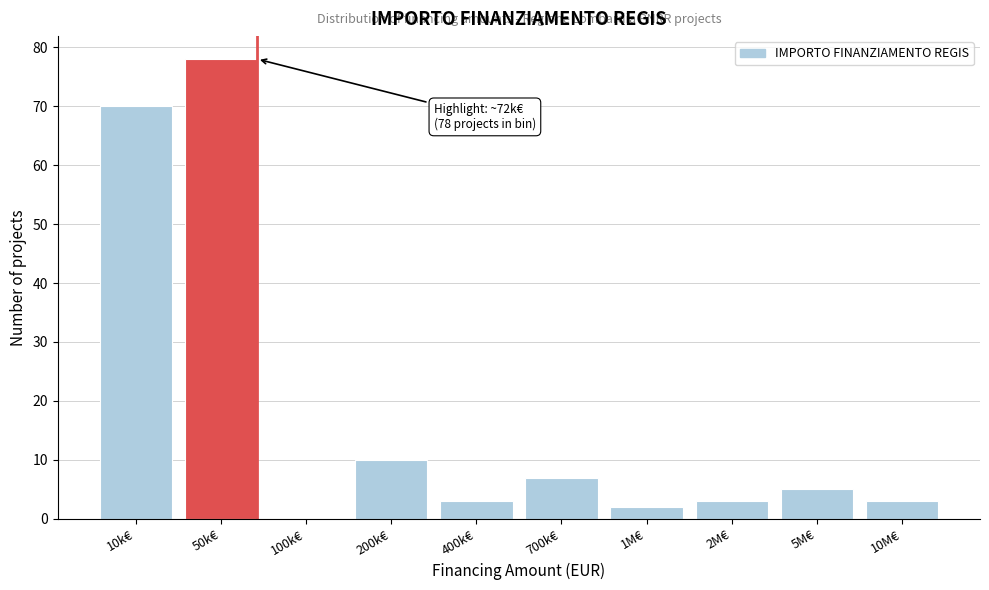

Reading right to left, extract all data points from this chart.

10M€=3	5M€=5	2M€=3	1M€=2	700k€=7	400k€=3	200k€=10	100k€=0	50k€=78	10k€=70